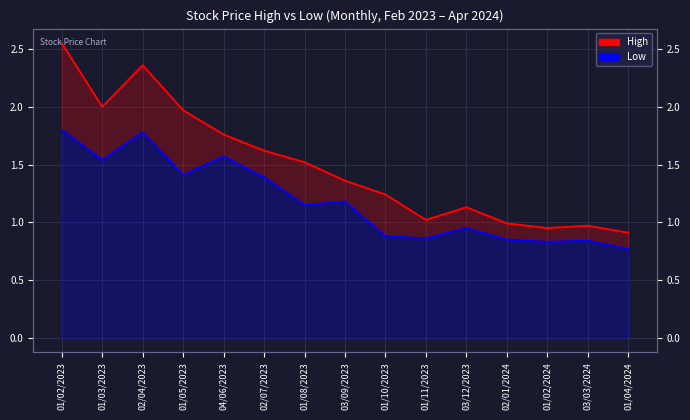

What is the label of the 2nd point from the left?

01/03/2023